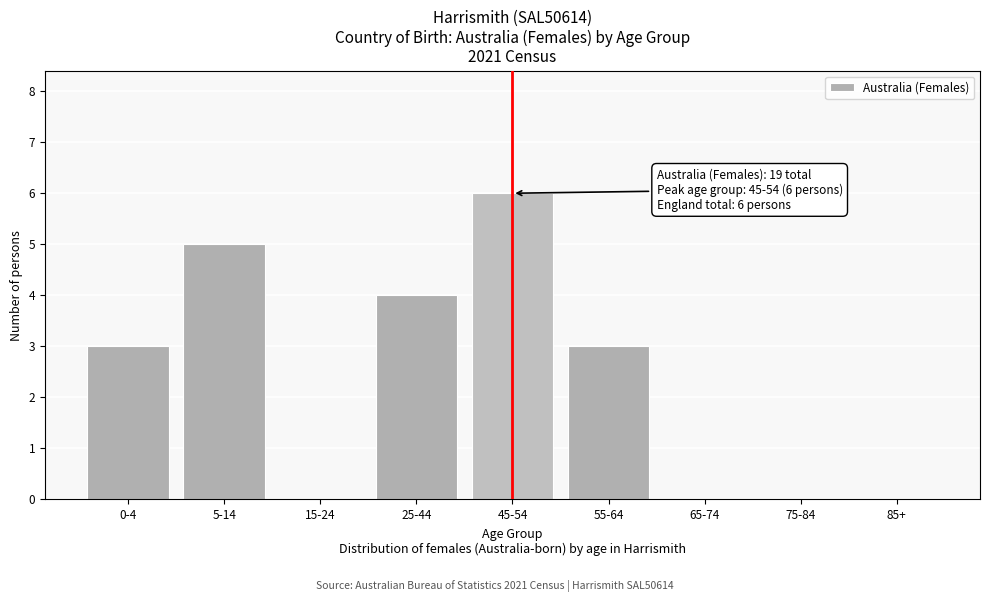

Reading left to right, transcribe all the data shown in this chart.

0-4=3	5-14=5	15-24=0	25-44=4	45-54=6	55-64=3	65-74=0	75-84=0	85+=0